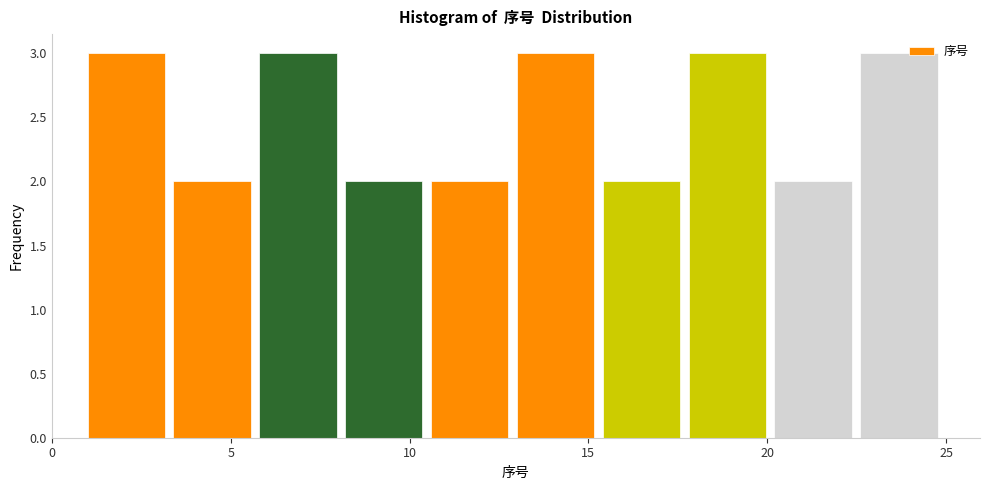

What is the height of the bar covering 15.4 to 17.8 on the x-axis? Neither the bar edges nor the heights are printed on the chart, so give them approximately, as read against the axes.

2